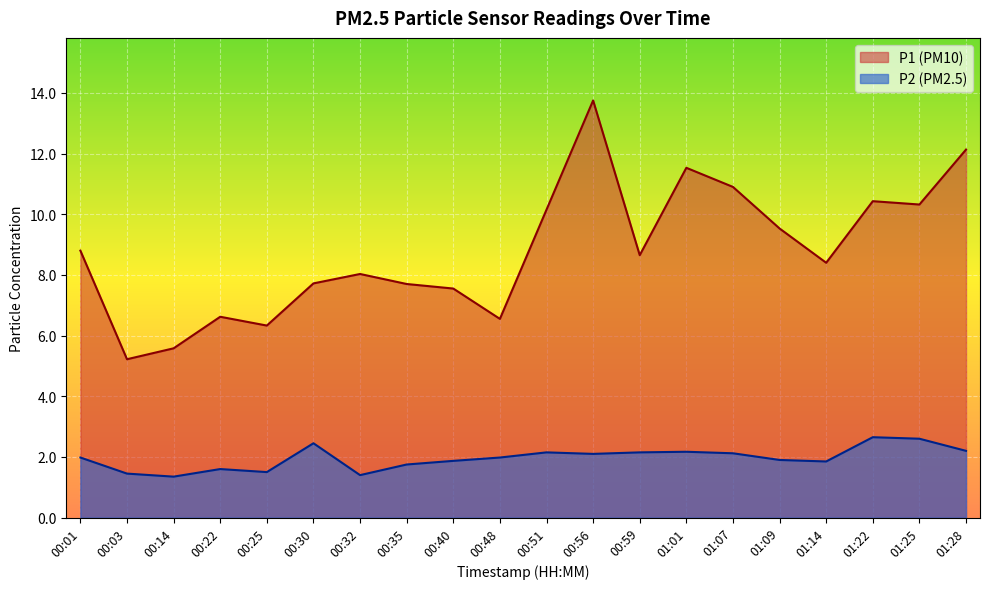

True or false: P1 and P2 cross at least once.

False